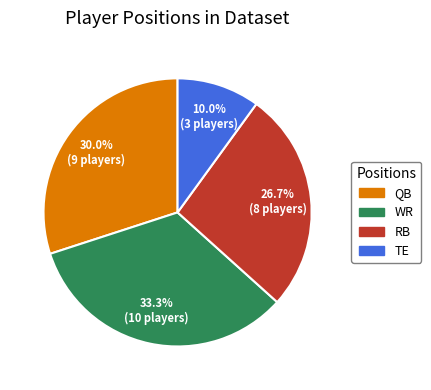

What is the ratio of the value at RB to the value at TE?

2.7